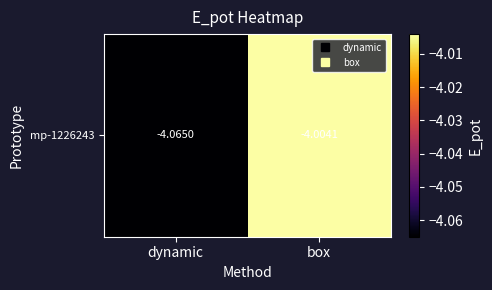

Rank the categories by value from highest to lowest.

box, dynamic